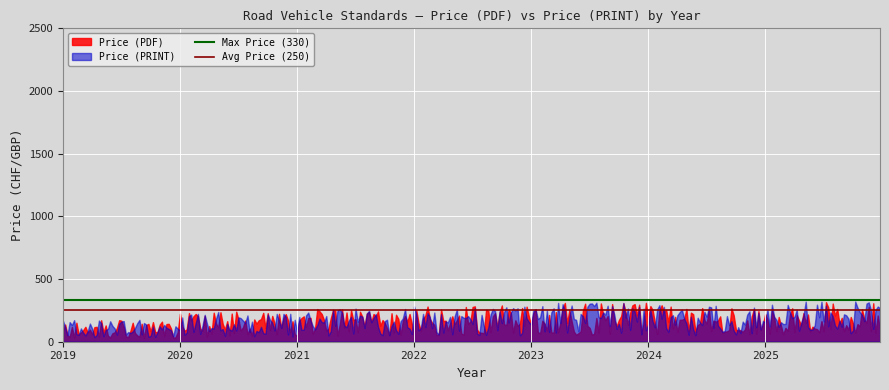

Count the number of data series in this chart.

2